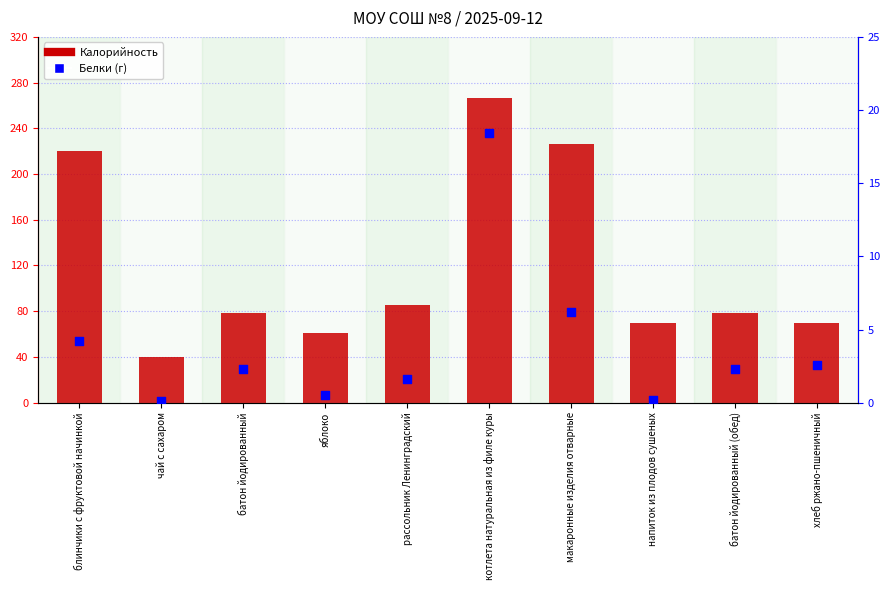

What are all the series names shown in the legend?

Калорийность, Белки